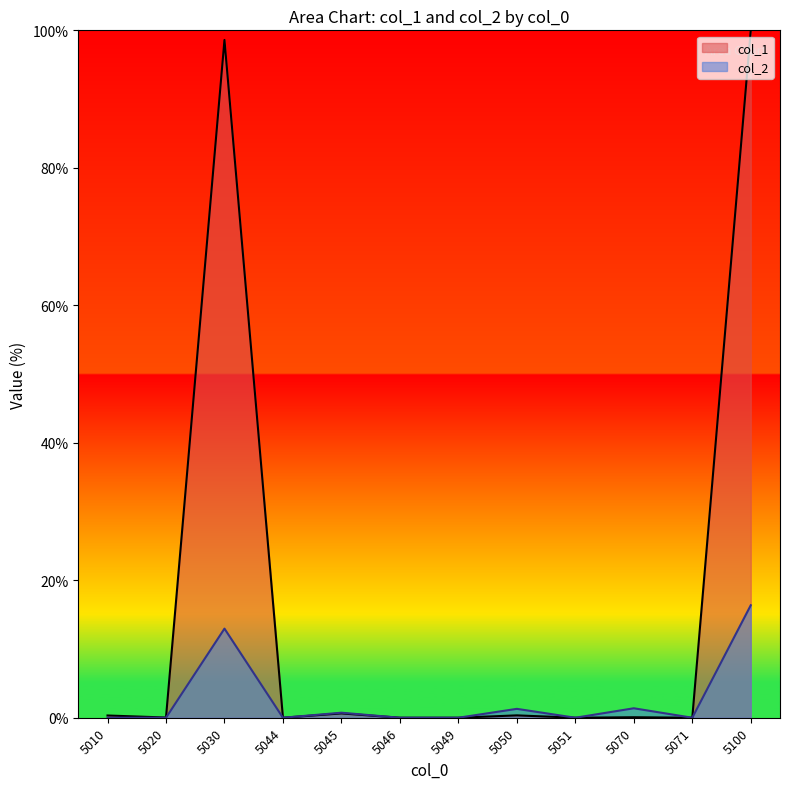

Which series has the largest total across all categories?

col_1